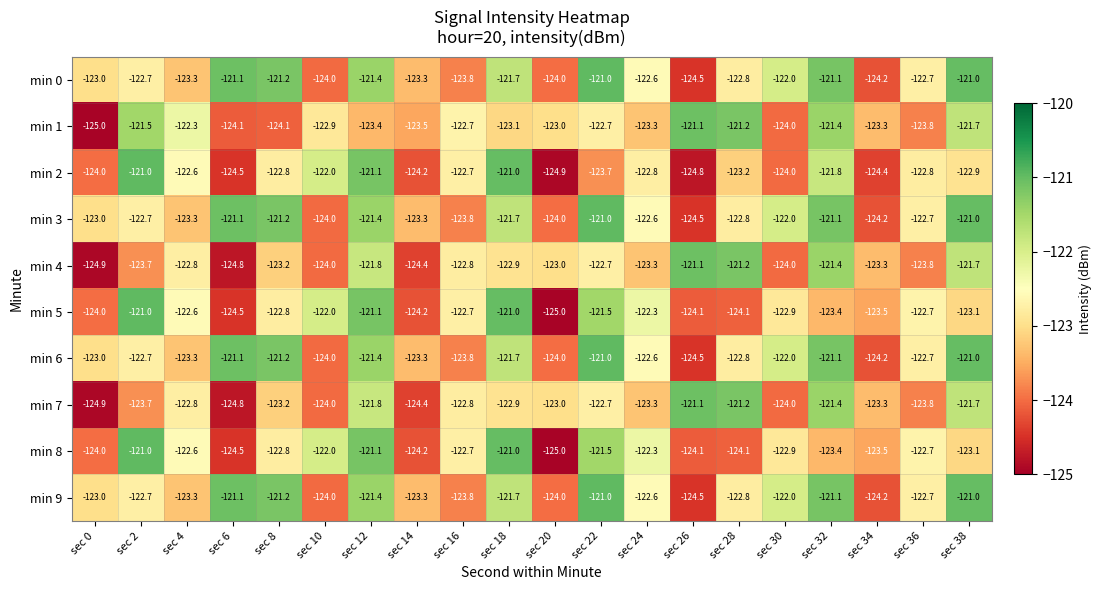

True or false: min 0 has a value of -124.5 at sec 26.

True